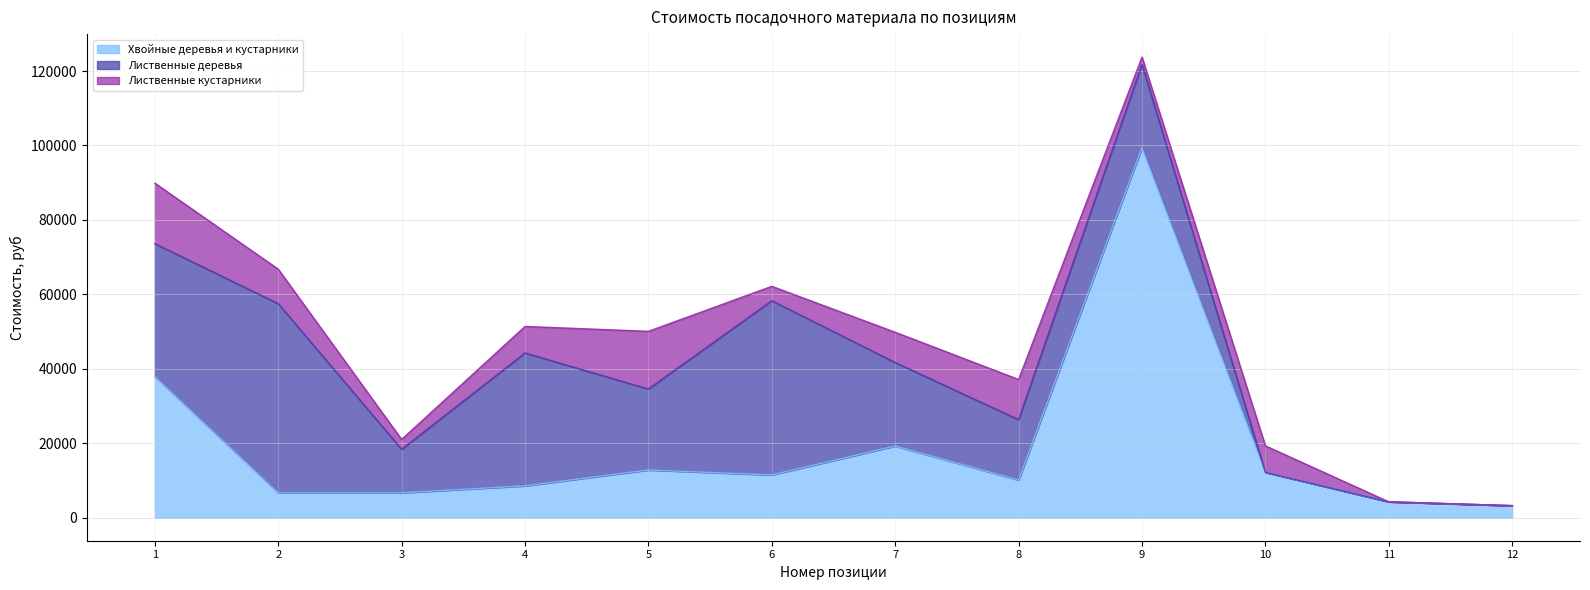

Reading left to right, what are all the values shown in this chart?

Хвойные деревья и кустарники: 1=37920	2=6680	3=6680	4=8560	5=12810	6=11490	7=19250	8=10120	9=99420	10=12190	11=4270	12=3240
Лиственные деревья: 1=35700	2=50820	3=11690	4=35700	5=21760	6=46800	7=22440	8=16210	9=22350	10=0	11=0	12=0
Лиственные кустарники: 1=16260	2=9270	3=2655	4=7120	5=15500	6=3870	7=8130	8=10800	9=1960	10=7120	11=0	12=0